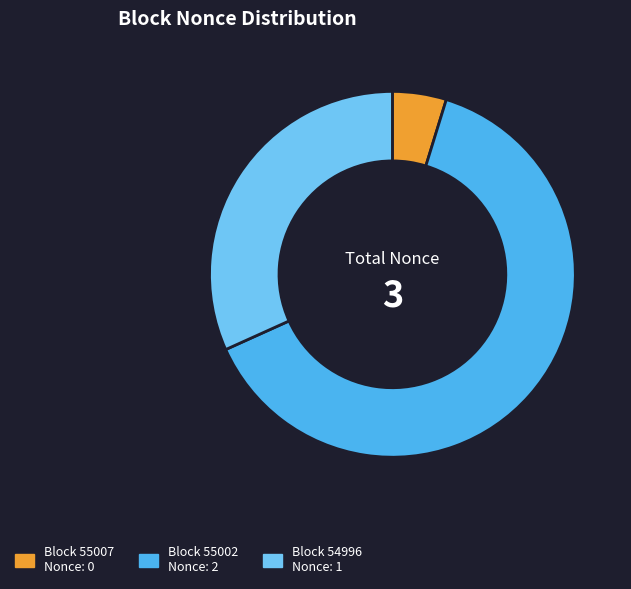

What is the largest slice in the pie chart?

55002